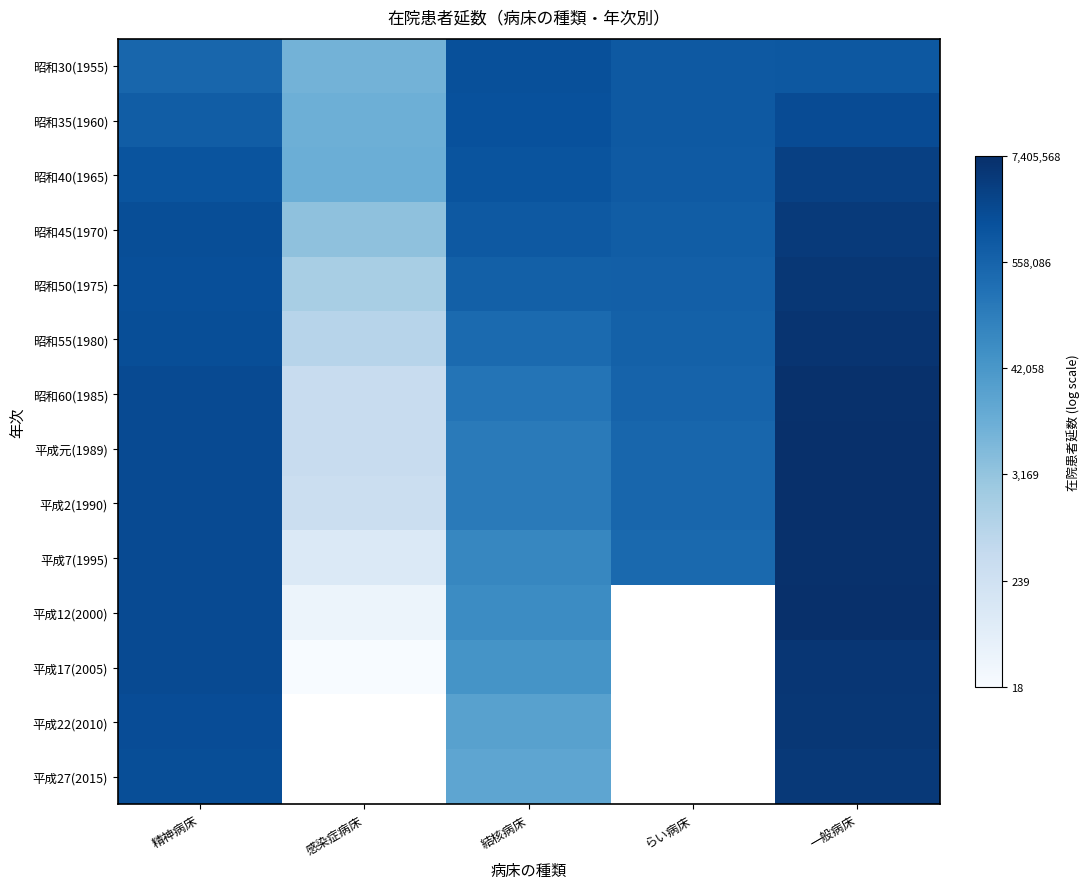

Is it true that 昭和30(1955) equals 6.0 at 一般病床?

True